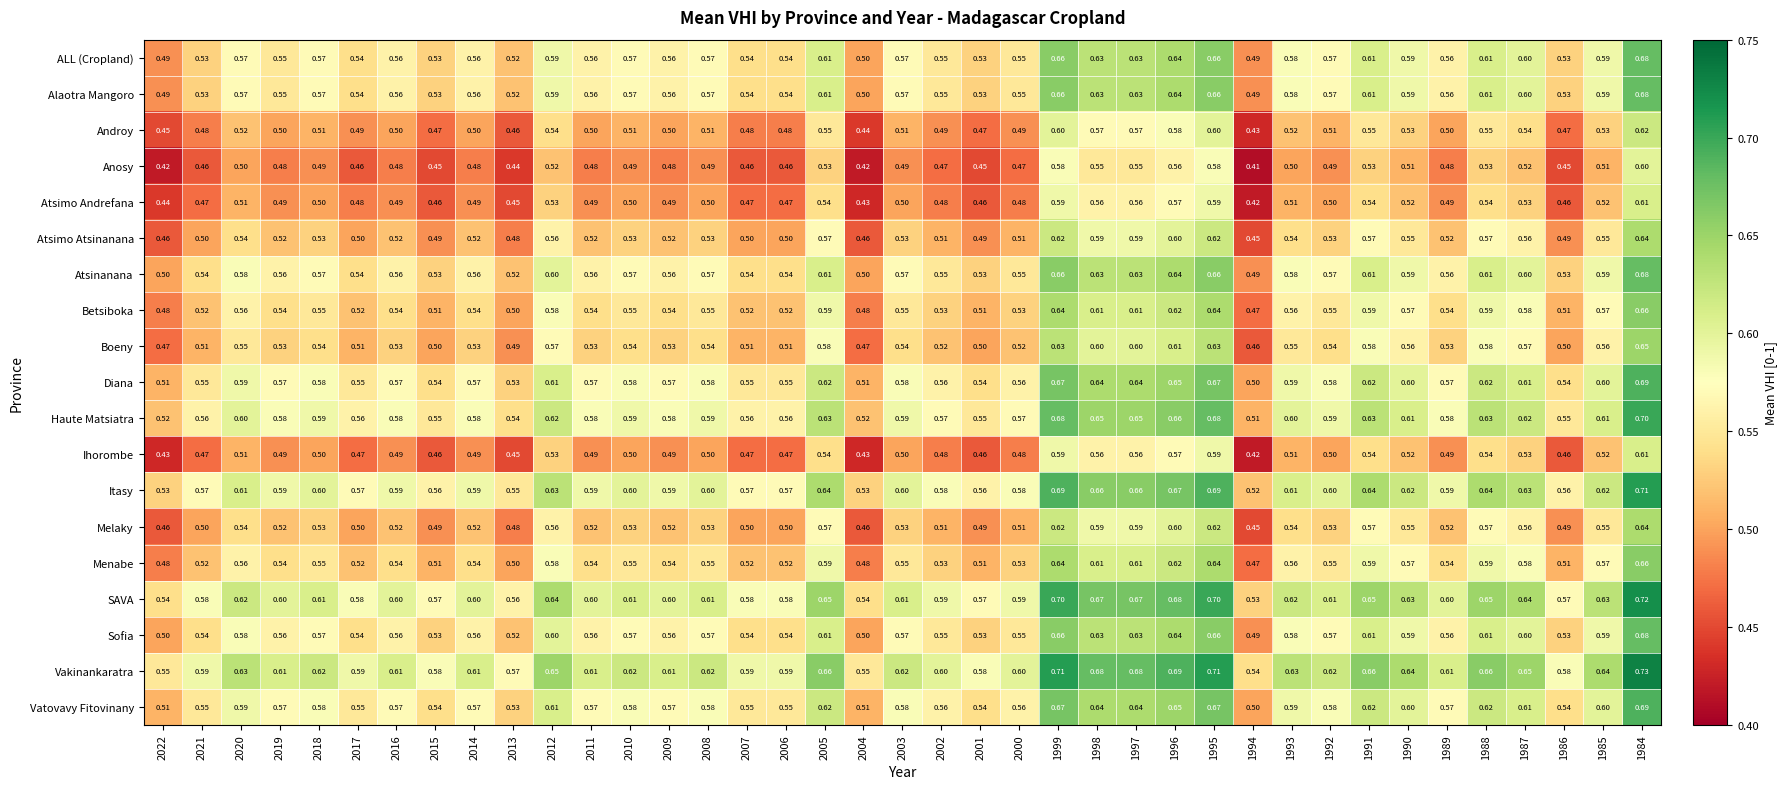

What is the spread (max minus min) of values at 1985?

0.1